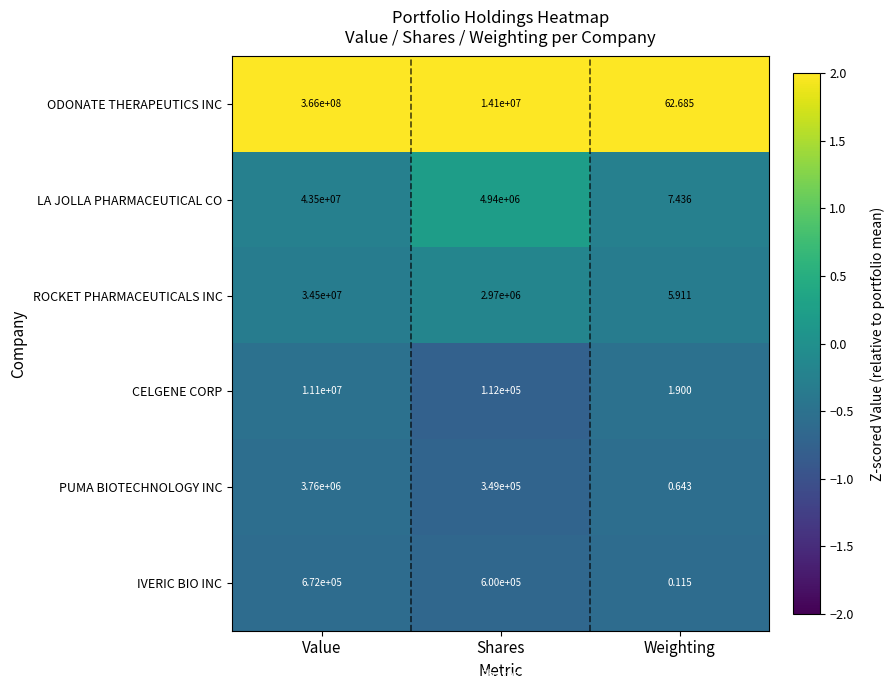

At which category does the chart reach its peak across all series?

Value